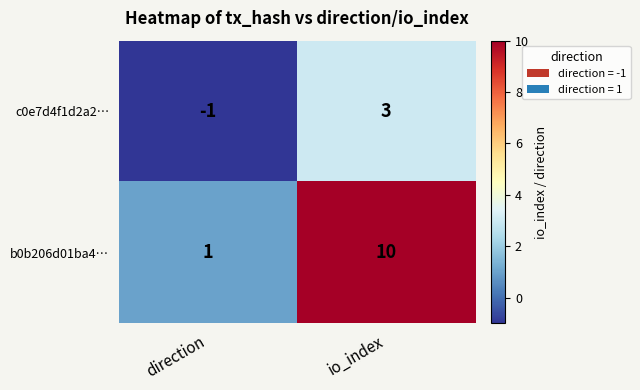

What is the maximum value shown in the chart?

10